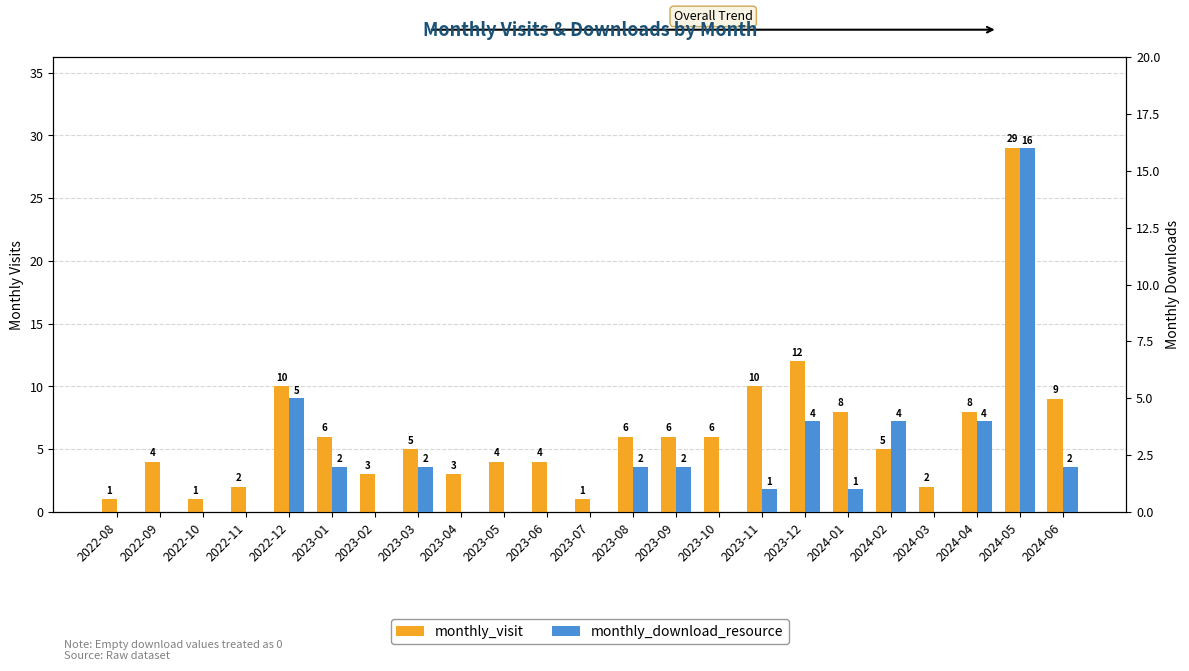

Is it true that monthly_visit equals 6 at 2023-01?

True